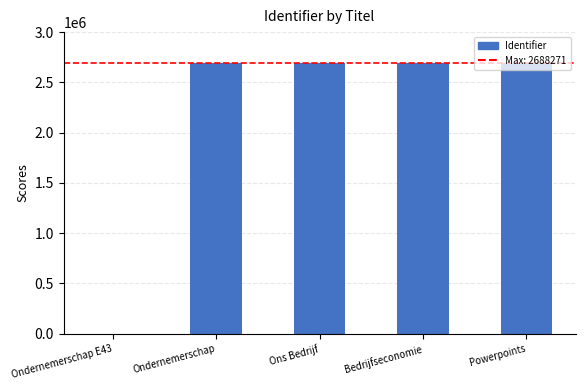

What is the change in value from Ondernemerschap to Bedrijfseconomie?

-8